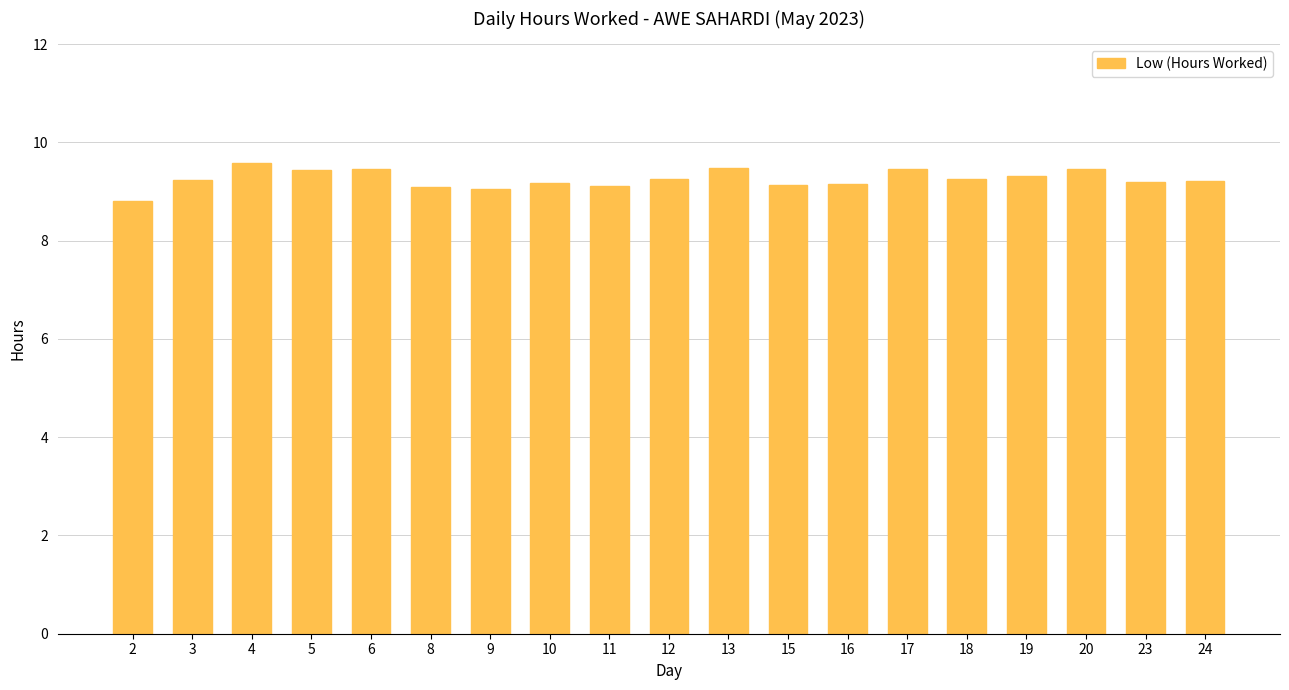

Which category has the lowest value across all series?

2